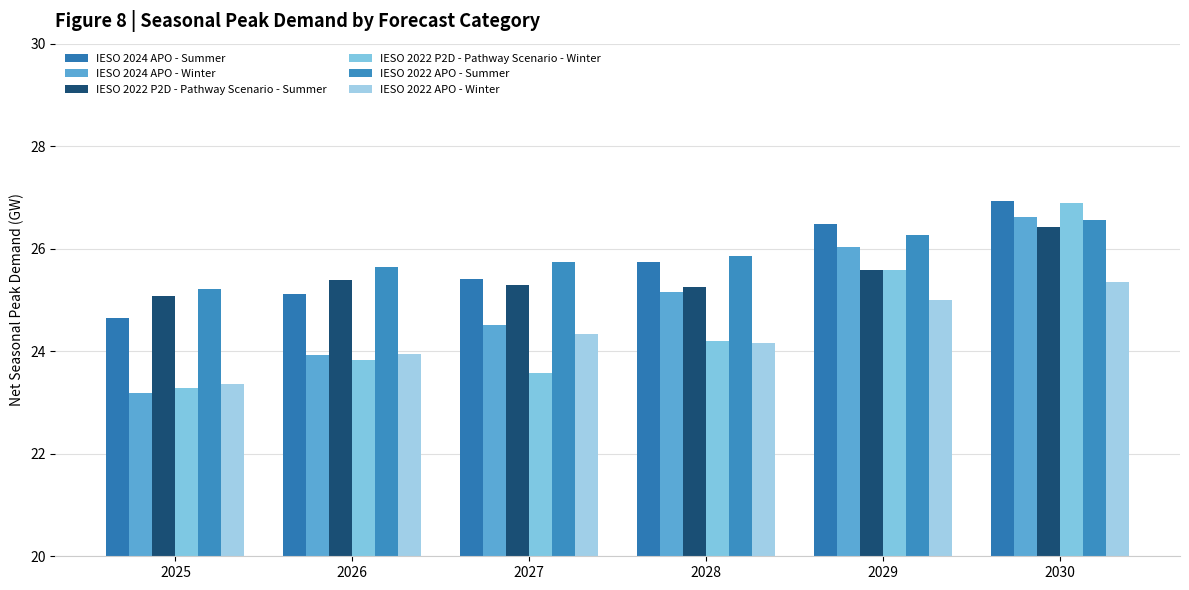

At how many categories does at least one series exceed 25?

6